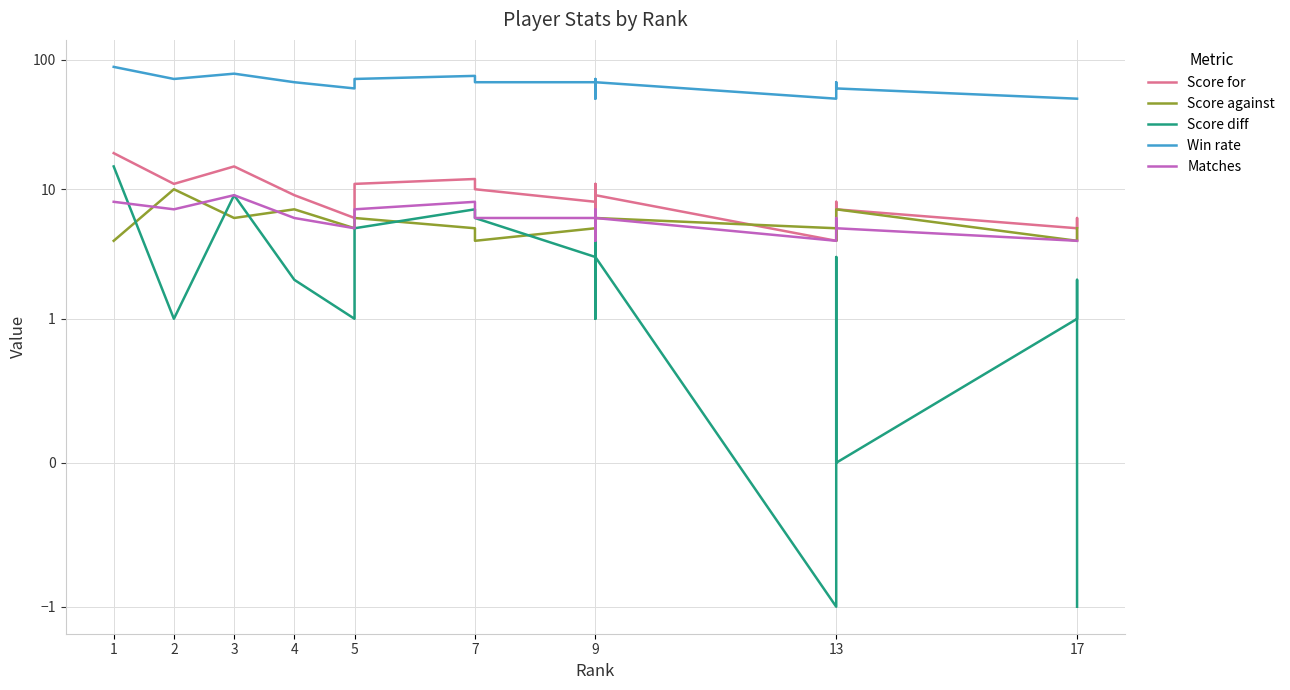

At which label does Win rate first exceed 67?

1